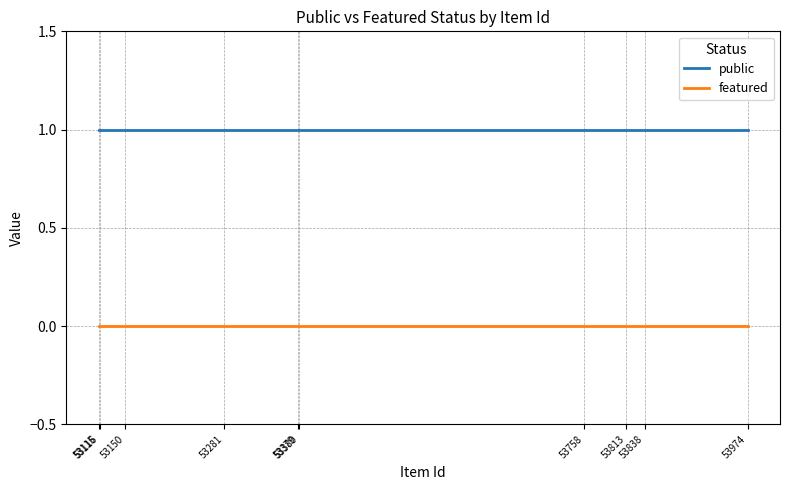

What are all the series names shown in the legend?

public, featured